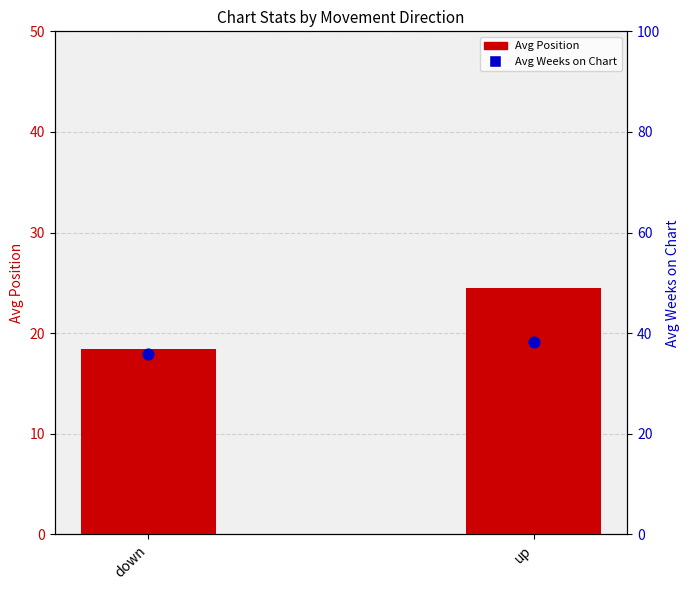

Which series has the largest total across all categories?

Avg Weeks on Chart